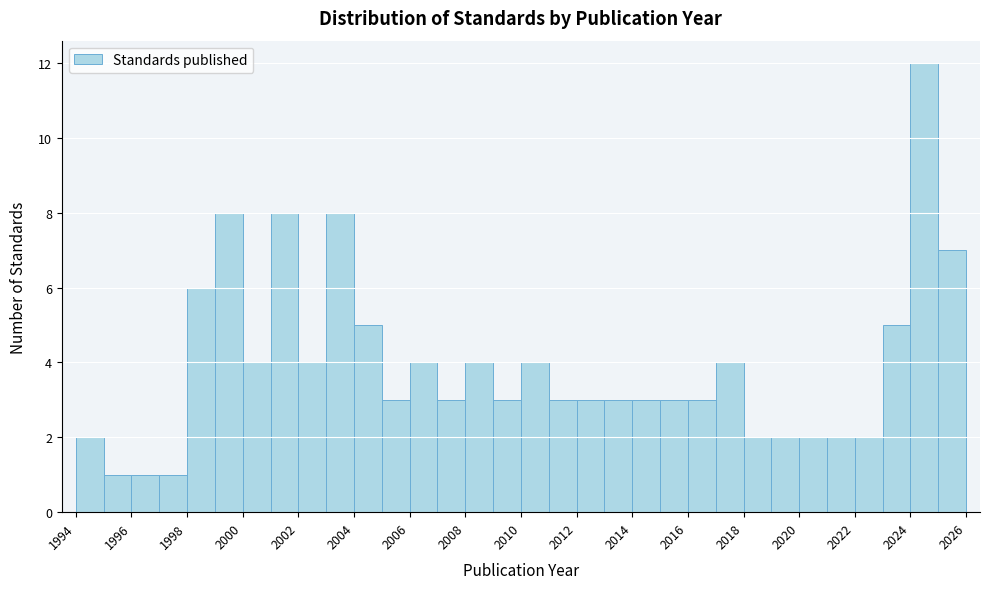

Over which range of the x-axis is the bar tallest?

2024 to 2025